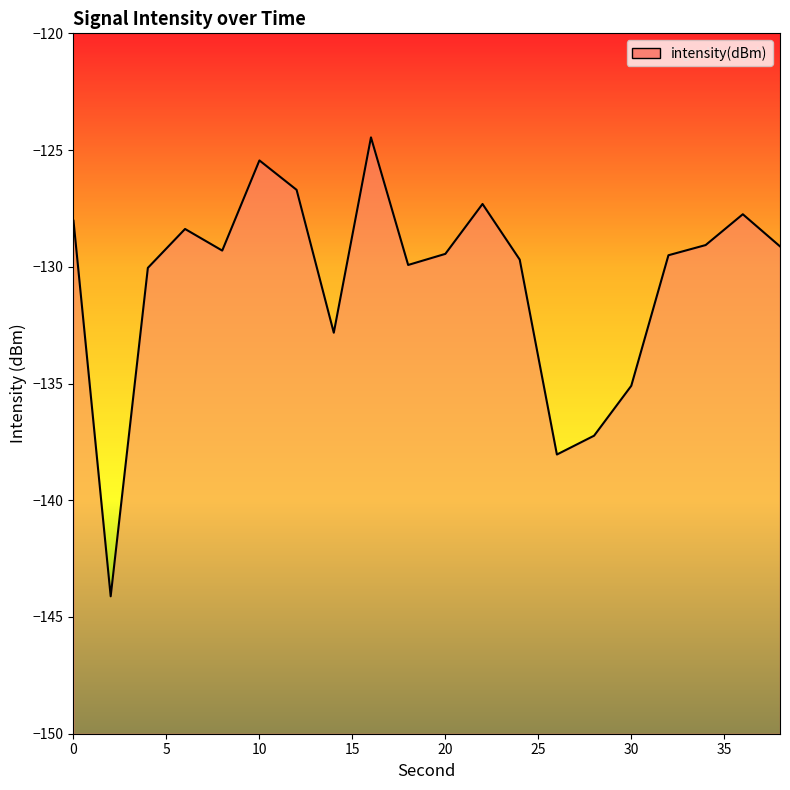

True or false: there are more than 0 points higher than both neighbors.

True